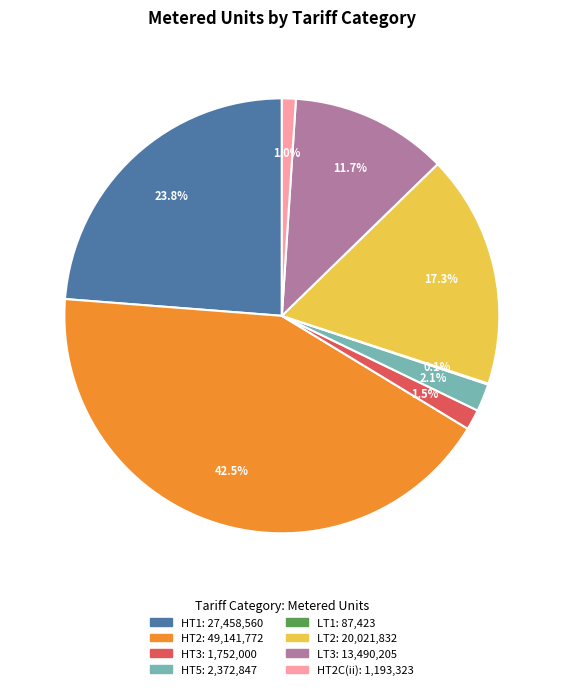

Is there a majority slice in this chart?

No